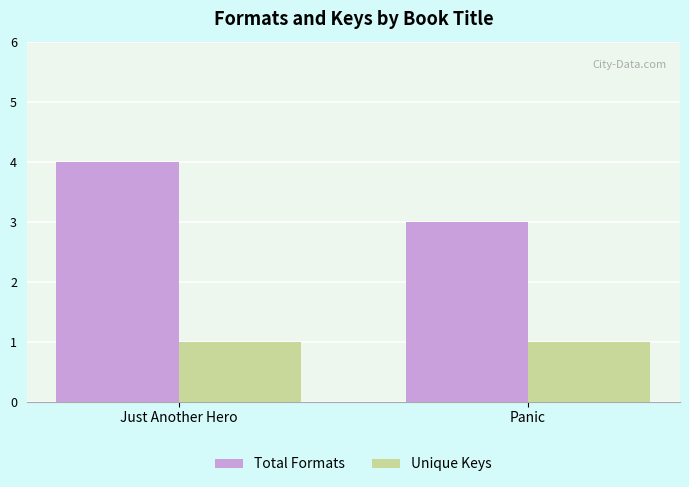

Rank the series by their maximum value, from lowest to highest.

Unique Keys, Total Formats